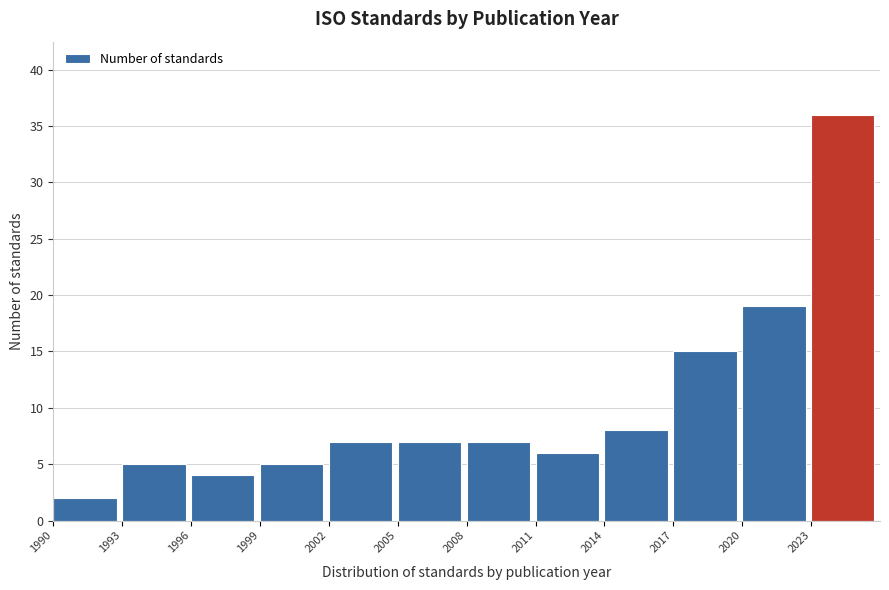

Reading left to right, transcribe this chart: for each bar, give the range it covers on the x-axis and its height. The values are not printed on the chart, so give them approximately, as read against the axis.

1990 to 1993: 2
1993 to 1996: 5
1996 to 1999: 4
1999 to 2002: 5
2002 to 2005: 7
2005 to 2008: 7
2008 to 2011: 7
2011 to 2014: 6
2014 to 2017: 8
2017 to 2020: 15
2020 to 2023: 19
2023 to 2026: 36